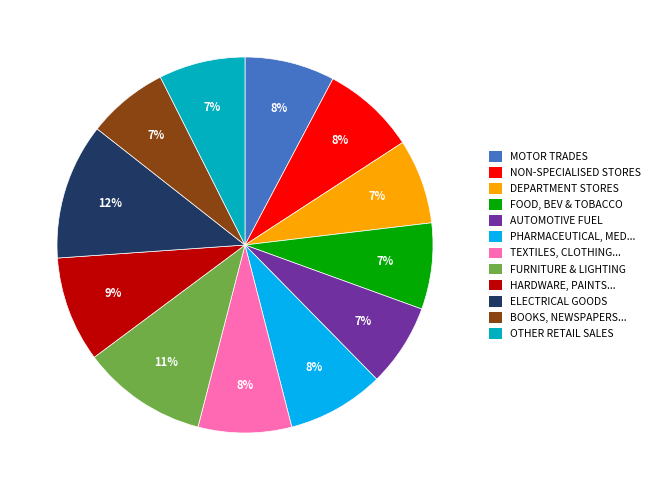

To the nearest percent, what is the average slice percentage?

8%